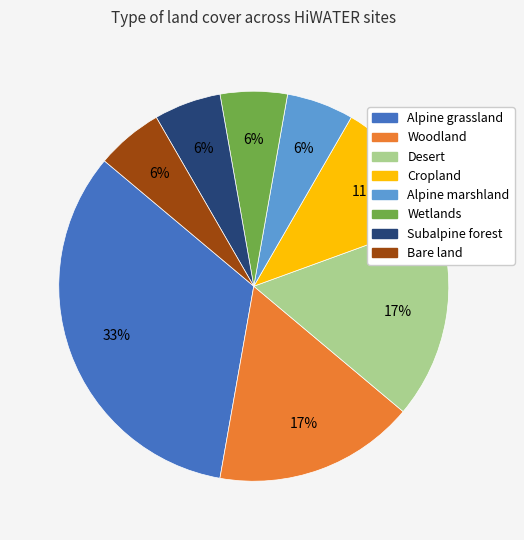

To the nearest percent, what is the difference between the Desert and Bare land slice percentages?

11%